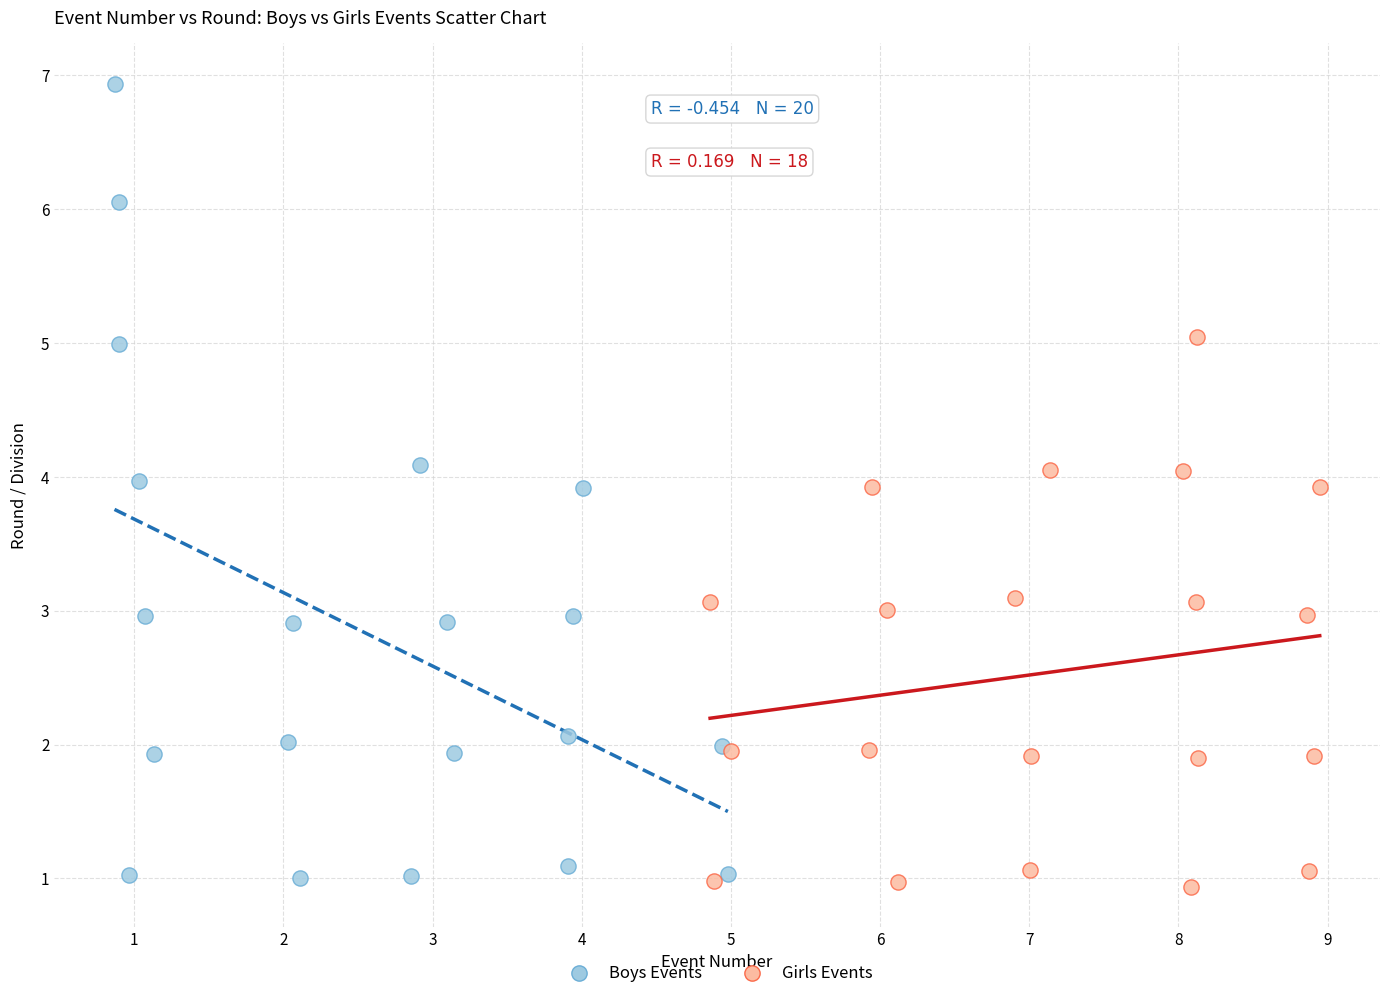

Which series reaches the minimum Y coordinate?

Girls Events